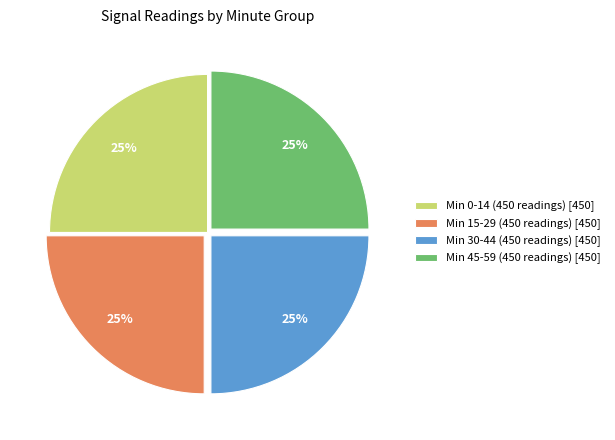

To the nearest percent, what is the average slice percentage?

25%